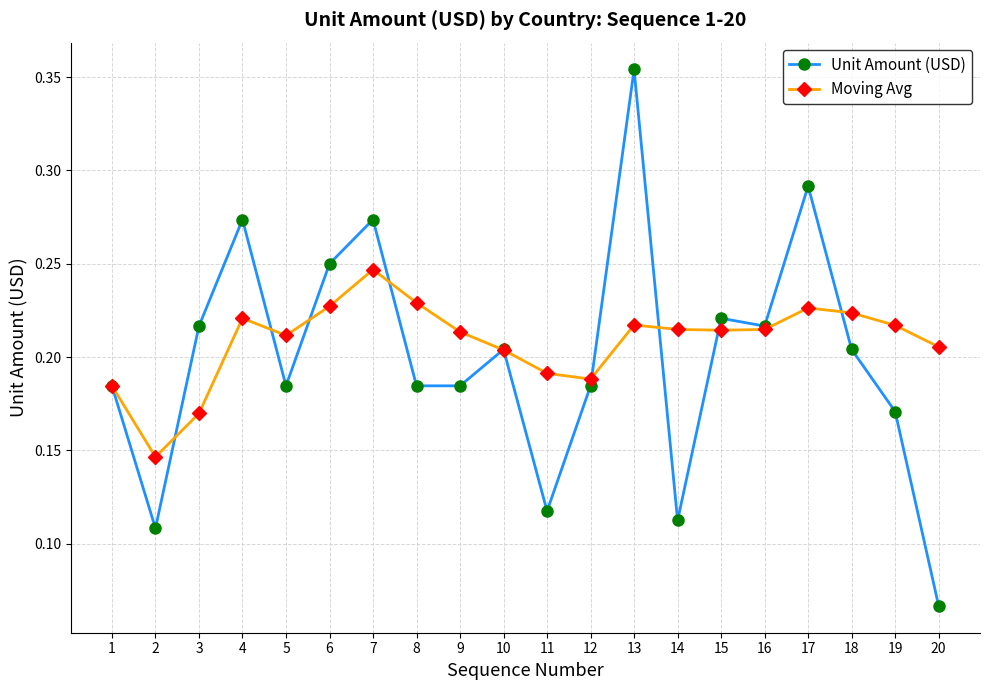

How many Moving Avg values are between 0 and 1?

20